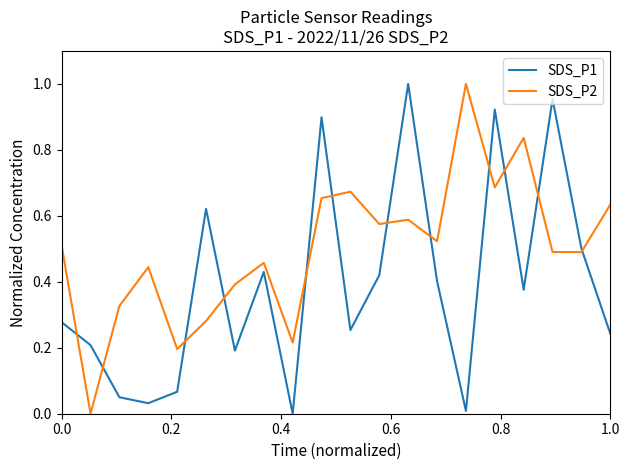

At how many categories does at least one series exceed 0?

20